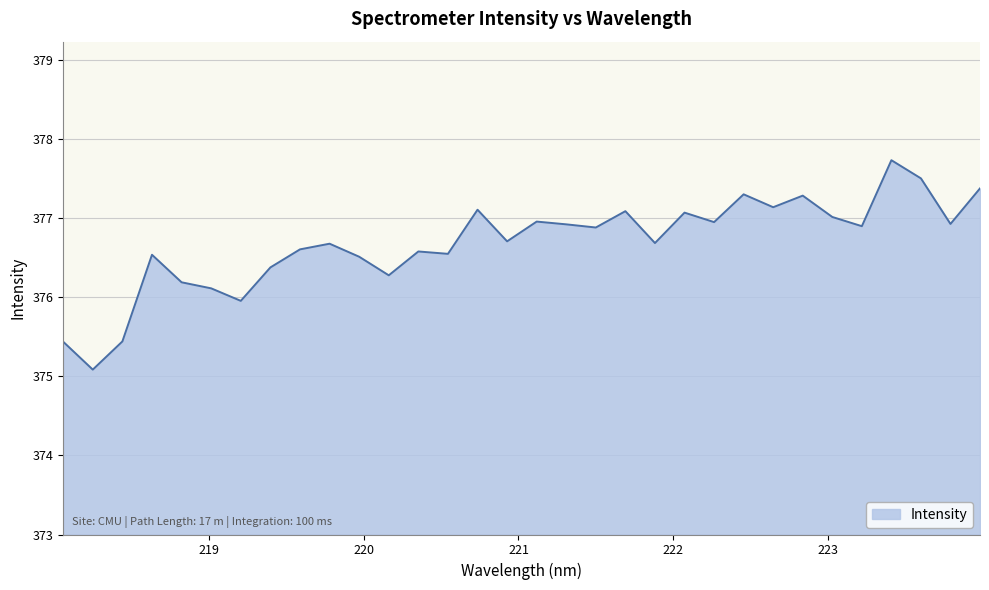

What is the greatest value displayed?

377.7